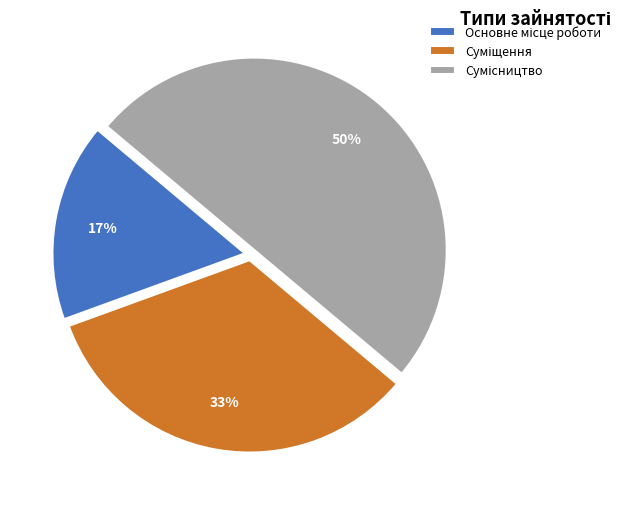

To the nearest percent, what is the difference between the largest and smallest slice percentages?

33%